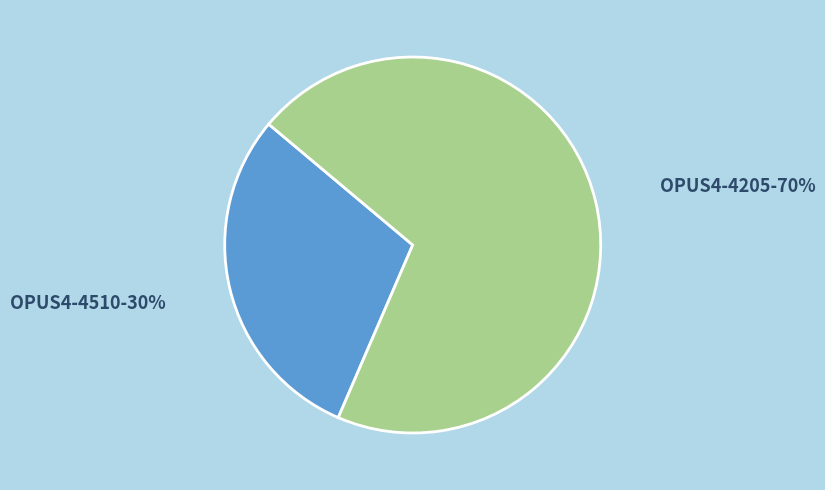

Does any single category account for the majority?

Yes